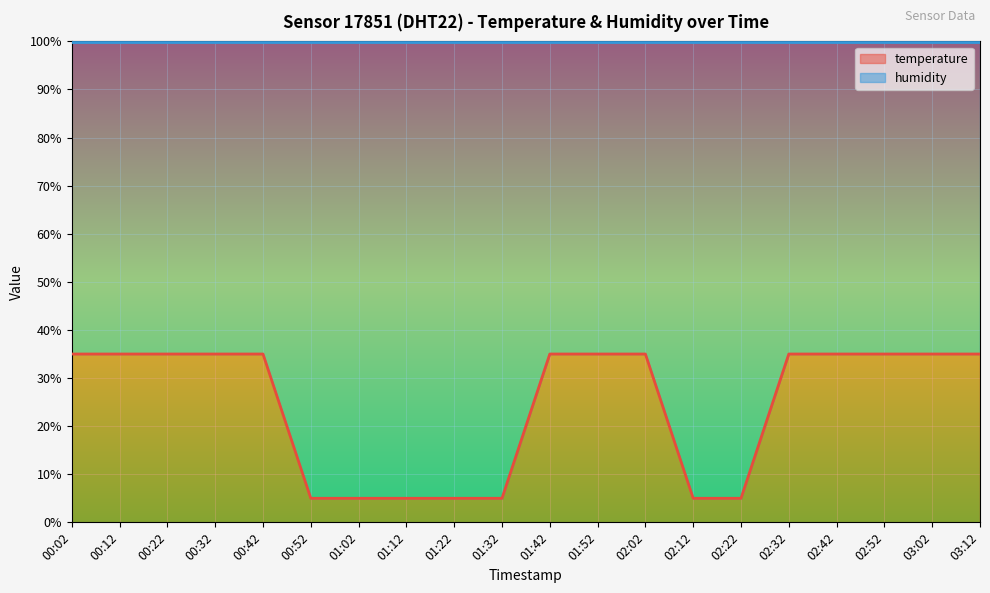

Rank the categories by value from lowest to highest.

00:52, 01:02, 01:12, 01:22, 01:32, 02:12, 02:22, 00:02, 00:12, 00:22, 00:32, 00:42, 01:42, 01:52, 02:02, 02:32, 02:42, 02:52, 03:02, 03:12